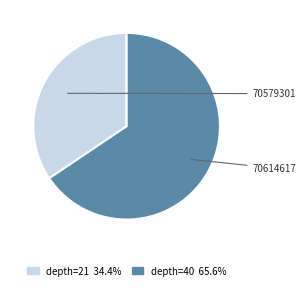

To the nearest percent, what is the difference between the largest and smallest slice percentages?

31%